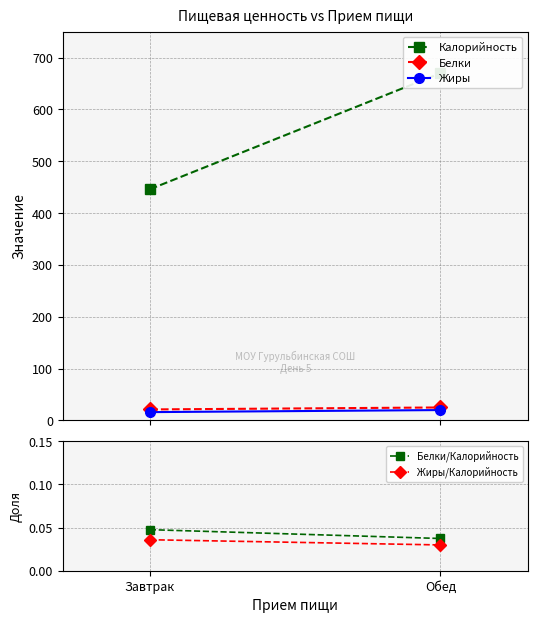

Which series changed the most between Завтрак and Обед?

Калорийность